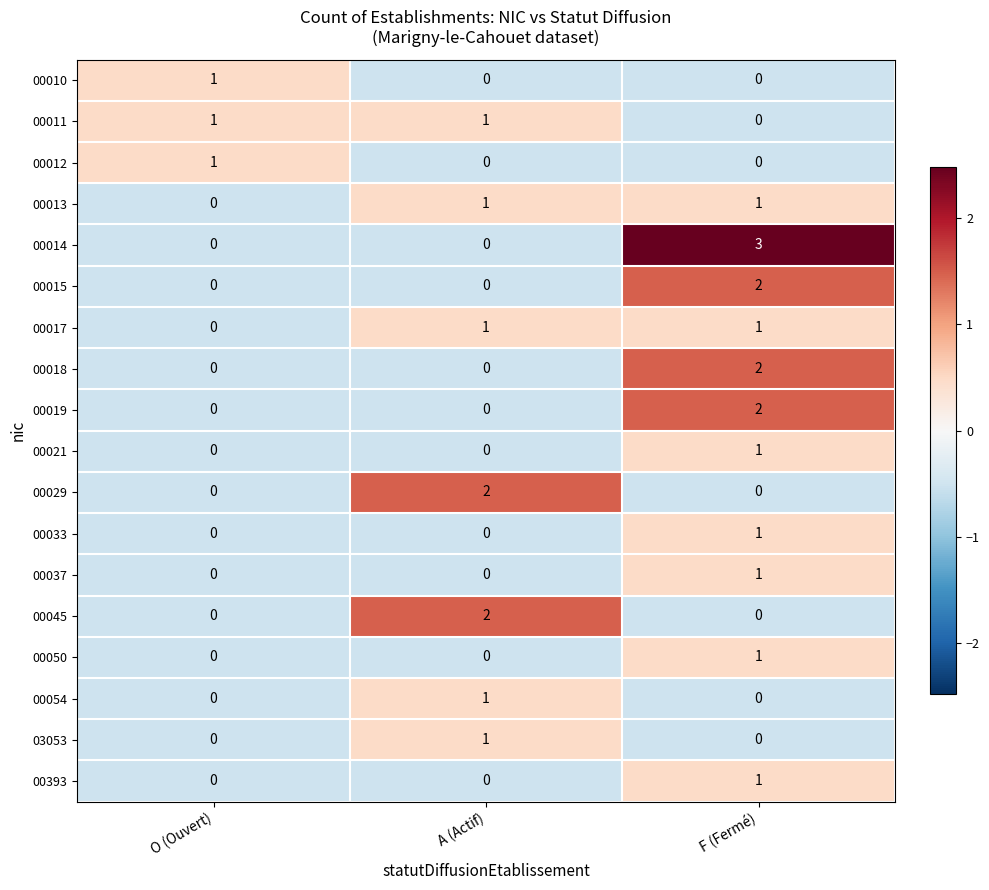

What is the total value across all series at A (Actif)?

9